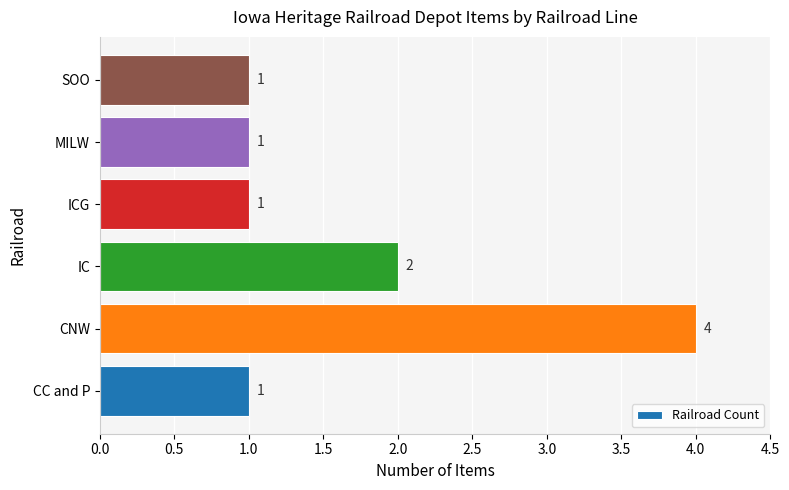

What is the minimum value shown in the chart?

1